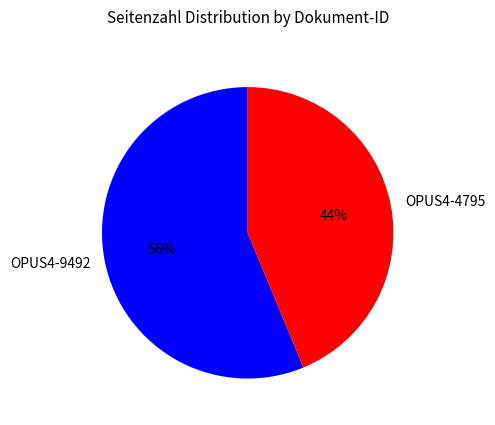

True or false: OPUS4-9492 accounts for 43% of the total.

False